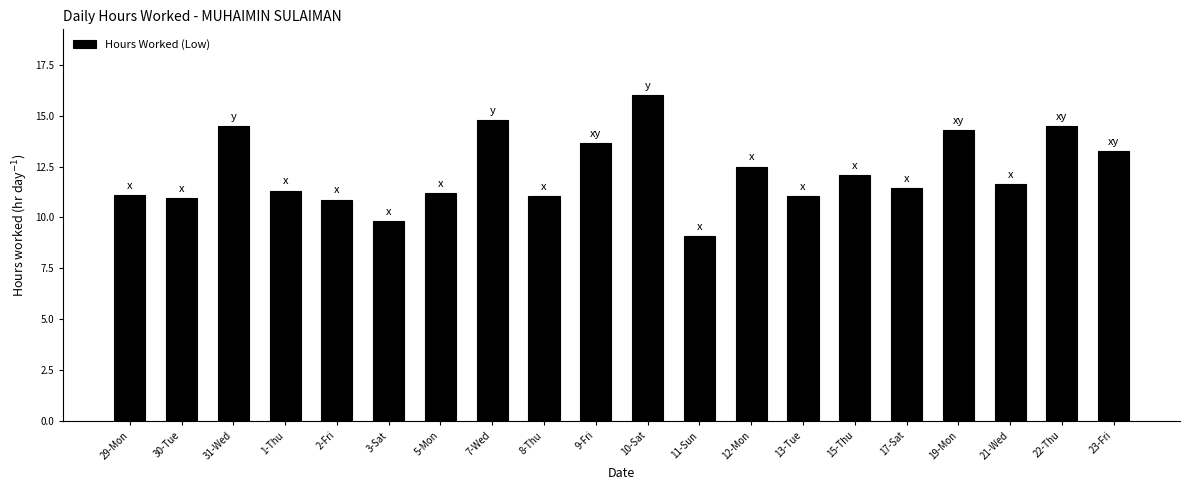

What is the change in value from 9-Fri to 22-Thu?

+0.8